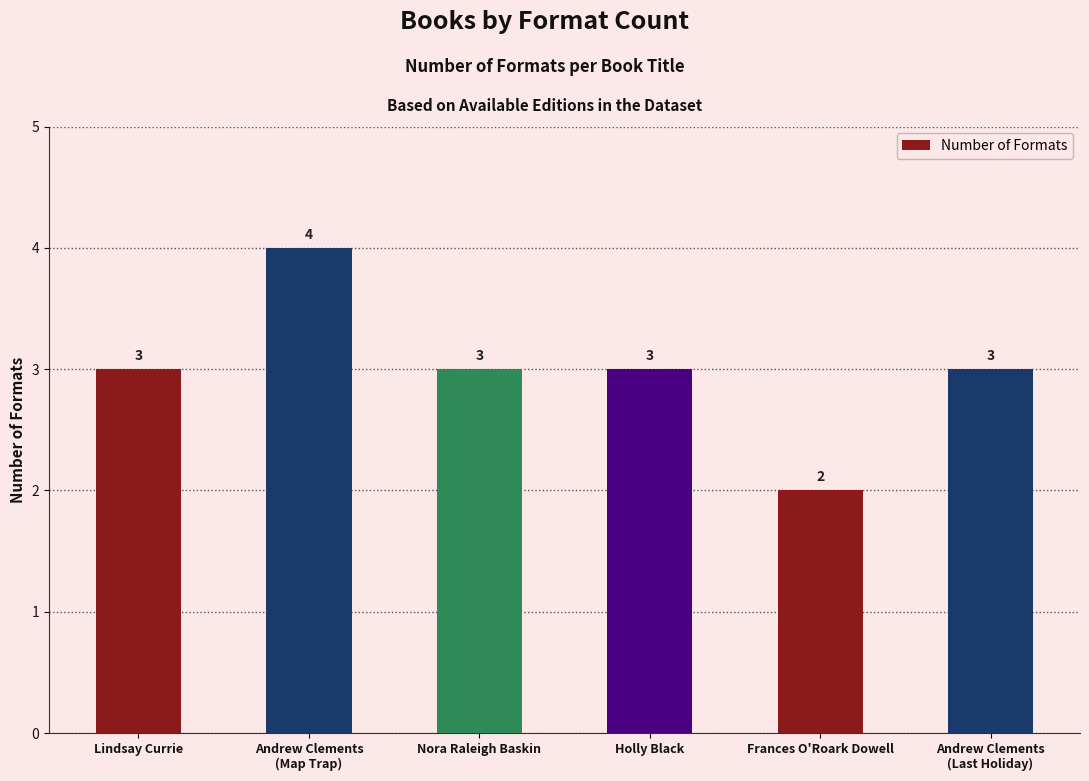

Is it true that the value at Nora Raleigh Baskin is 4?

False